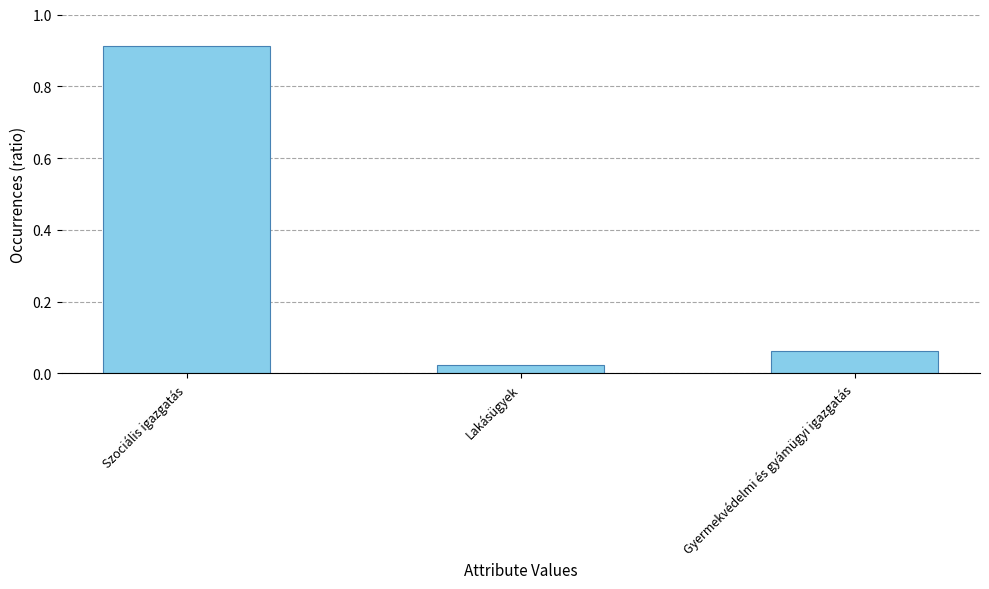

Count the number of data series in this chart.

1